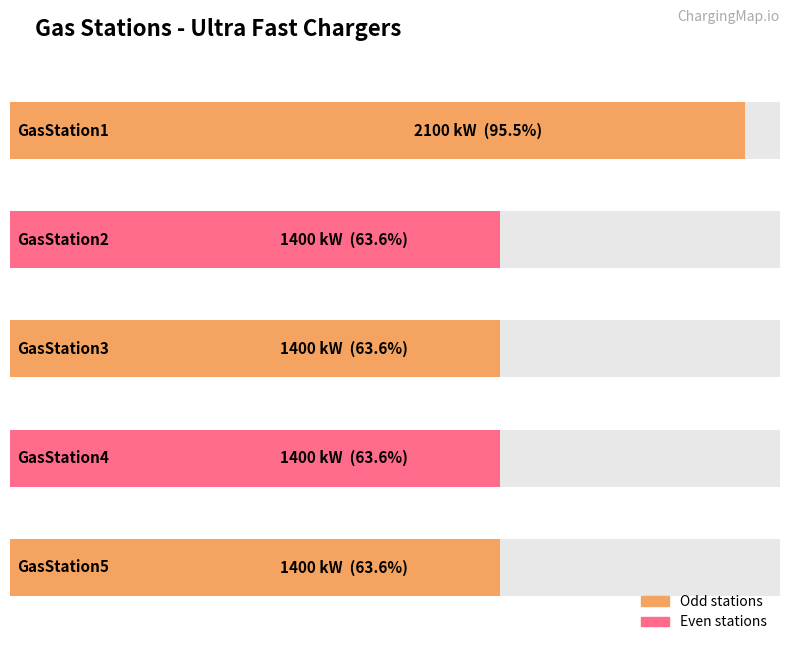

Reading right to left, transcribe all the data shown in this chart.

GasStation5=1400	GasStation4=1400	GasStation3=1400	GasStation2=1400	GasStation1=2100